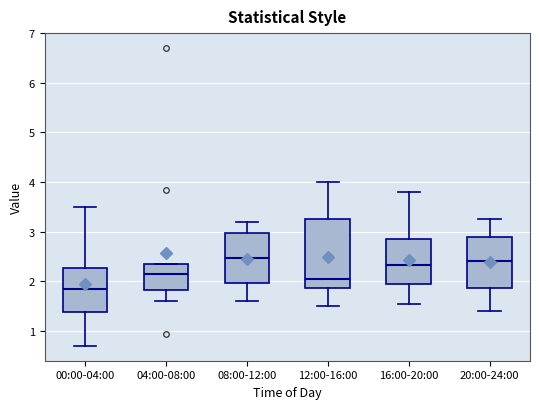

Where does the median line of the box for 08:00-12:00 sit on the y-axis? The values are not printed on the chart, so give them approximately, as read against the axis.

2.5